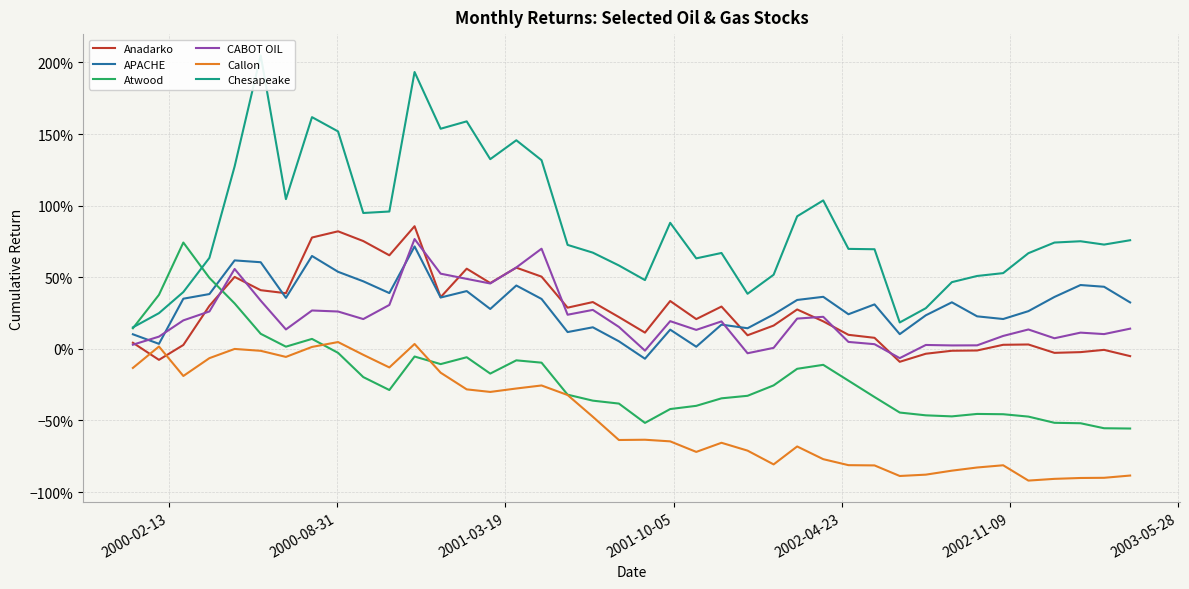

True or false: Callon and Chesapeake cross at least once.

False